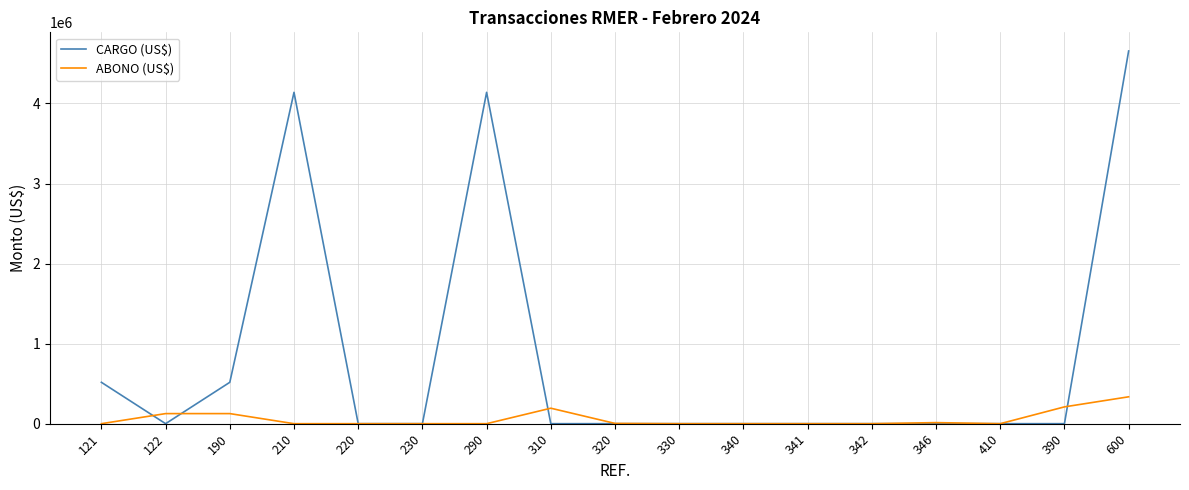

Between which two adjacent categories do ABONO (US$) and CARGO (US$) first intersect?

121 and 122